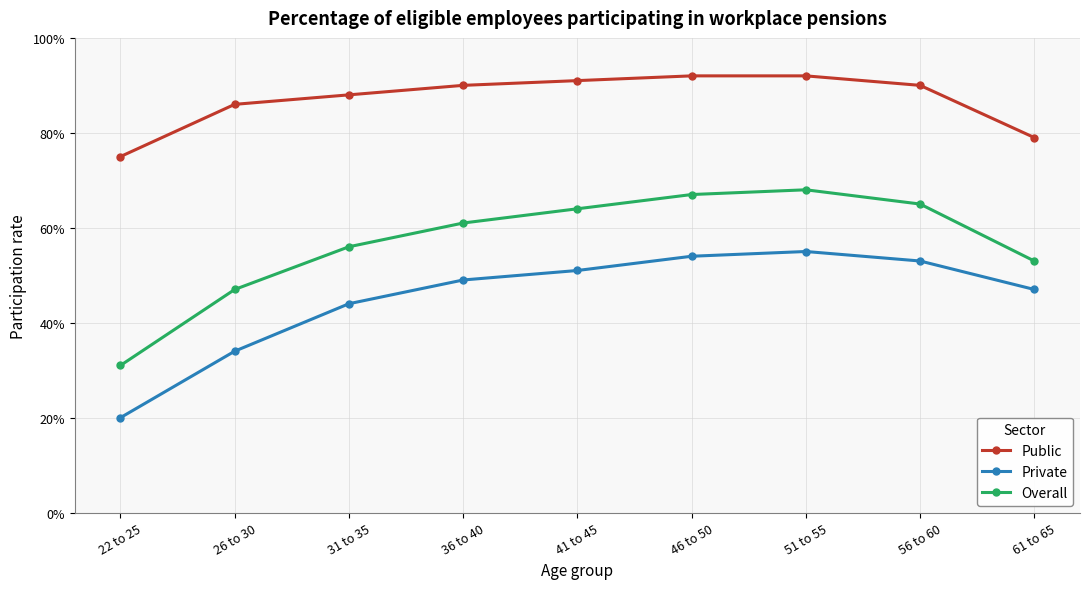

Where is Public nearest to the value 0?

22 to 25